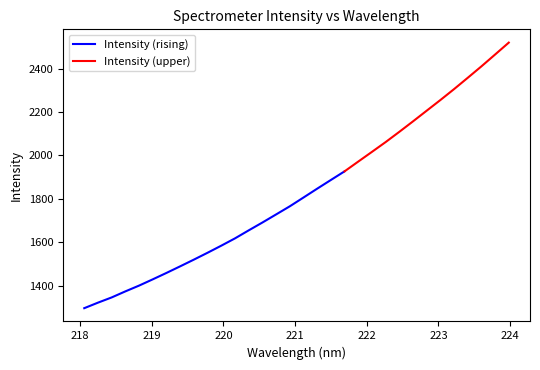

Reading left to right, what are all the values shown in this chart?

1297.4	1322.8	1346.8	1374.7	1401.3	1430.2	1459.7	1490.1	1520.9	1552.6	1585.1	1618.7	1655.5	1691.6	1728.8	1766.2	1806.7	1847.3	1887.3	1927.1	1972.1	2016.7	2061.8	2108.9	2157.1	2206.2	2255.2	2305.5	2357.6	2410.2	2464.7	2519.4